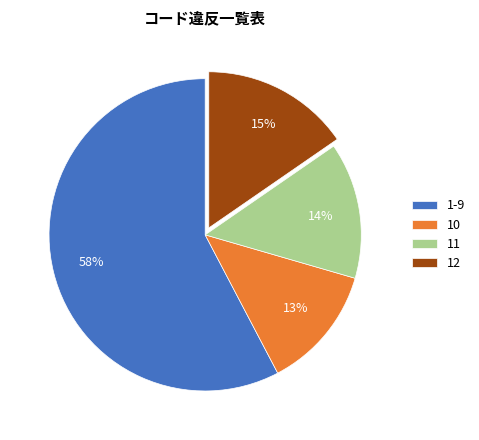

Rank the categories by value from highest to lowest.

1-9, 12, 11, 10